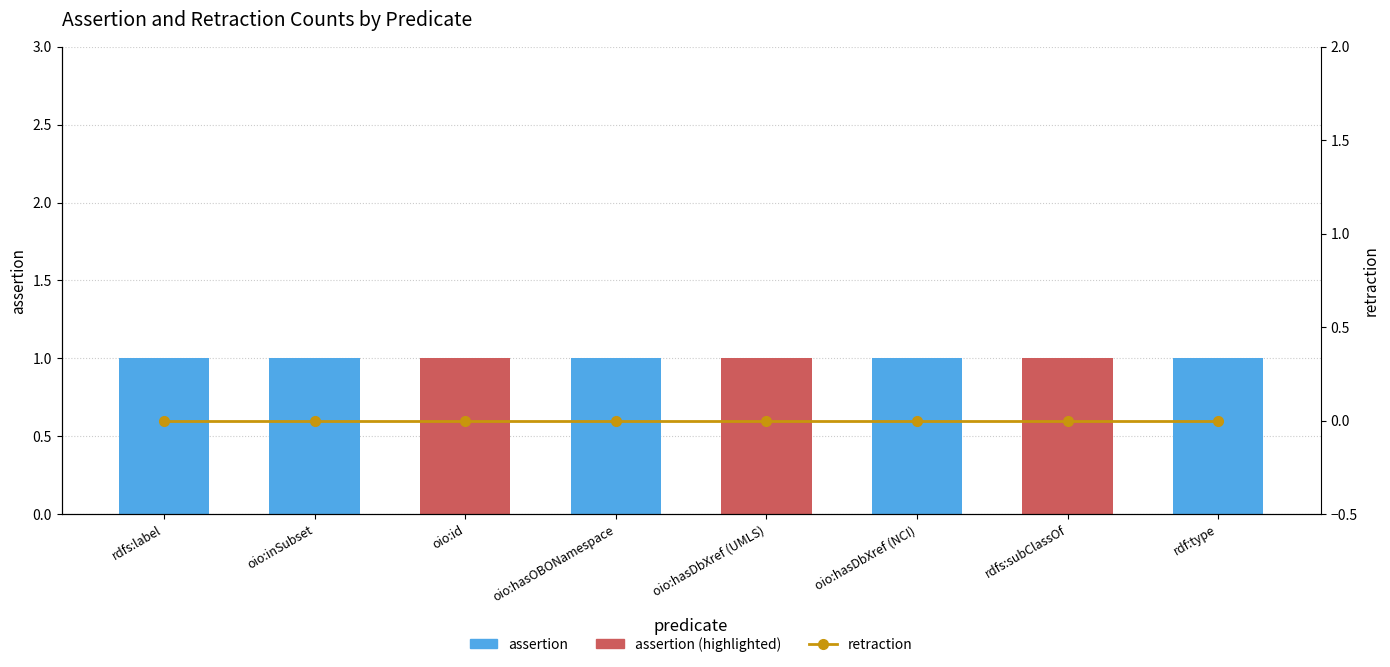

The assertion series shows 1 at oio:hasDbXref (UMLS). True or false?

True